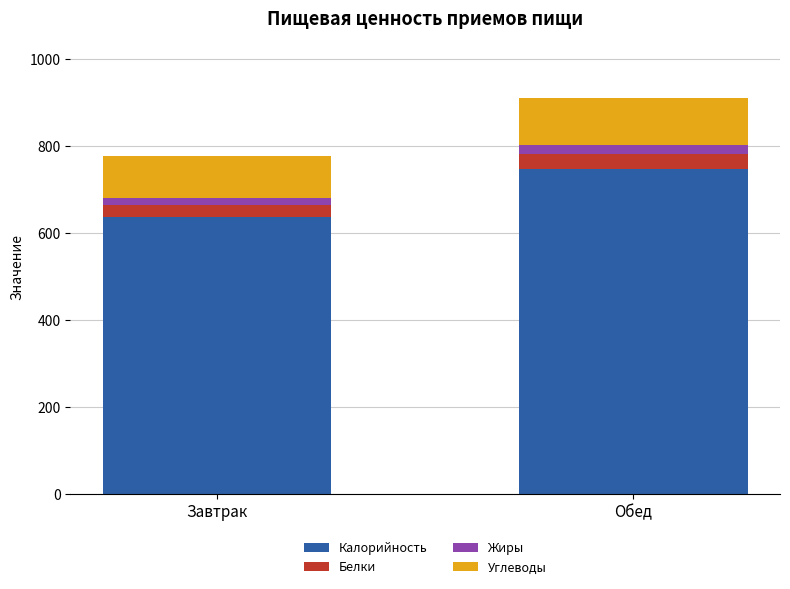

At which label does Калорийность reach its peak?

Обед